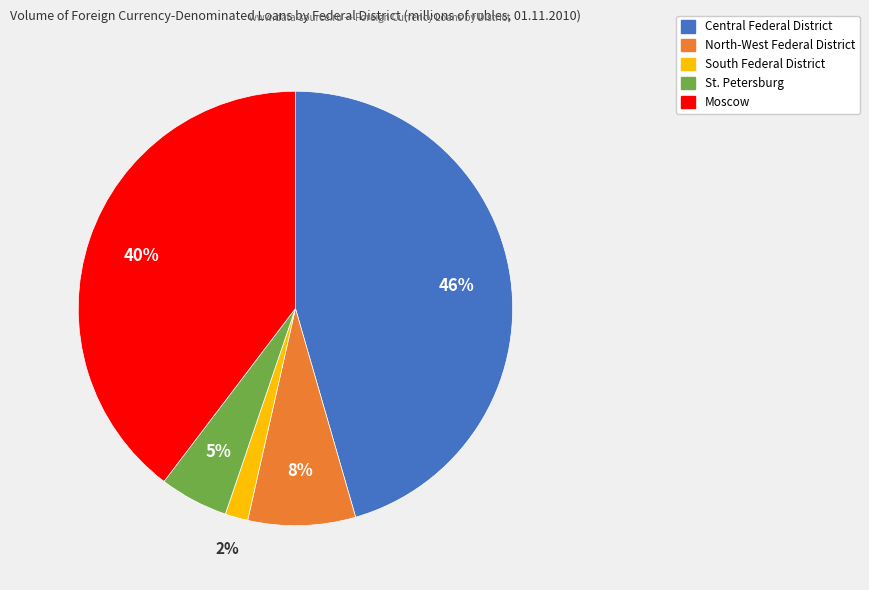

To the nearest percent, what is the average slice percentage?

20%